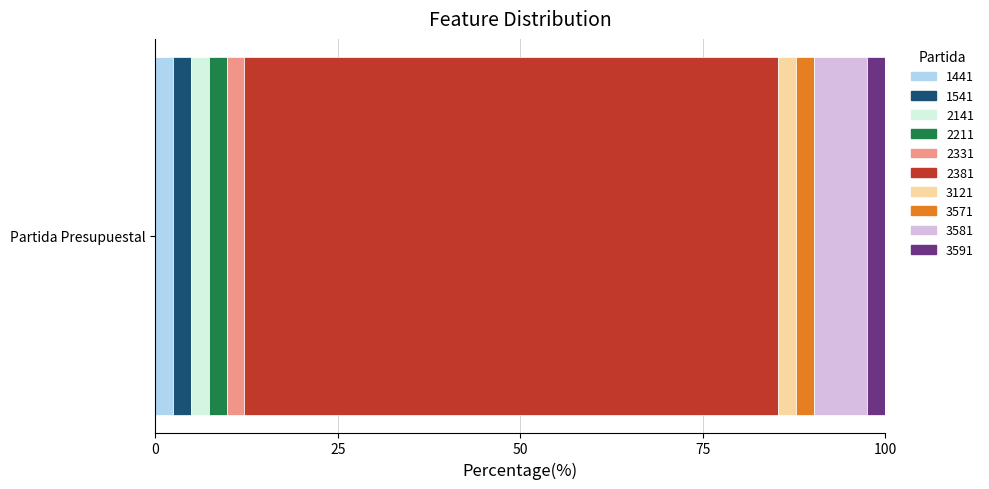

What is the highest value of the 1441 series?

2.4